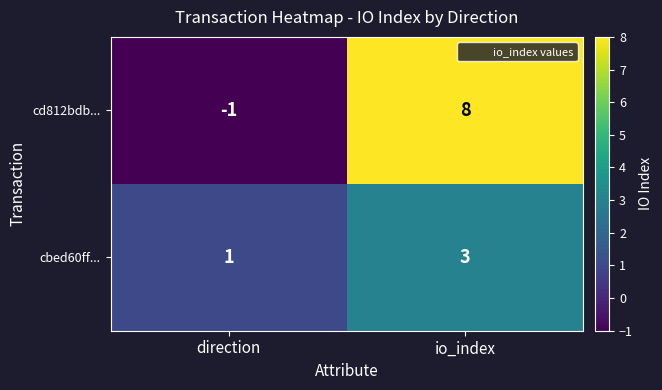

Reading left to right, transcribe all the data shown in this chart.

cd812bdb...: direction=-1	io_index=8
cbed60ff...: direction=1	io_index=3